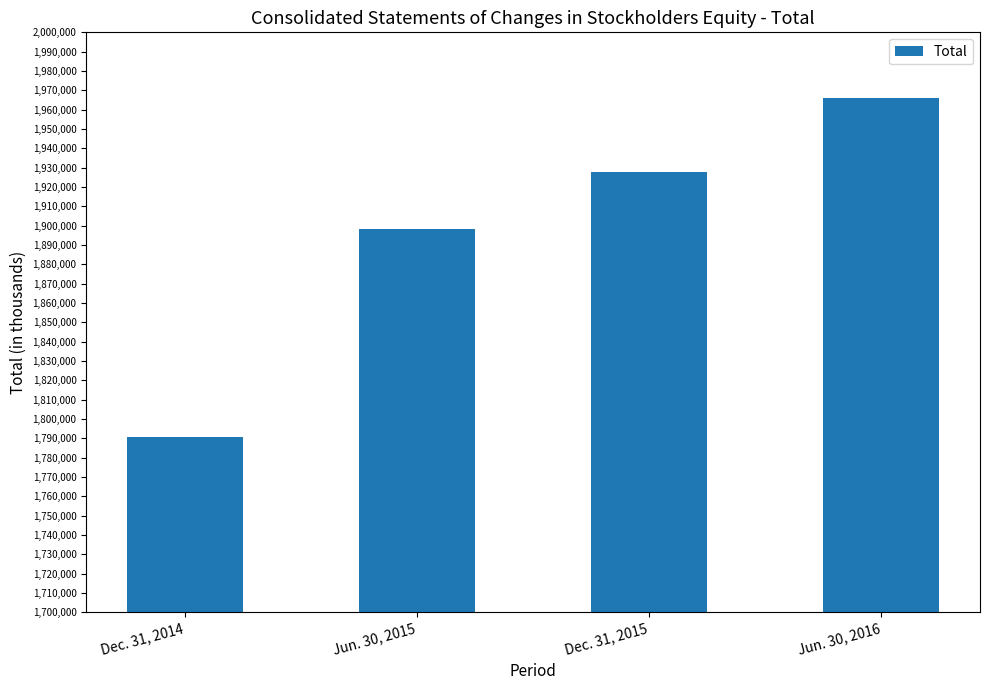

Rank the categories by value from lowest to highest.

Dec. 31, 2014, Jun. 30, 2015, Dec. 31, 2015, Jun. 30, 2016